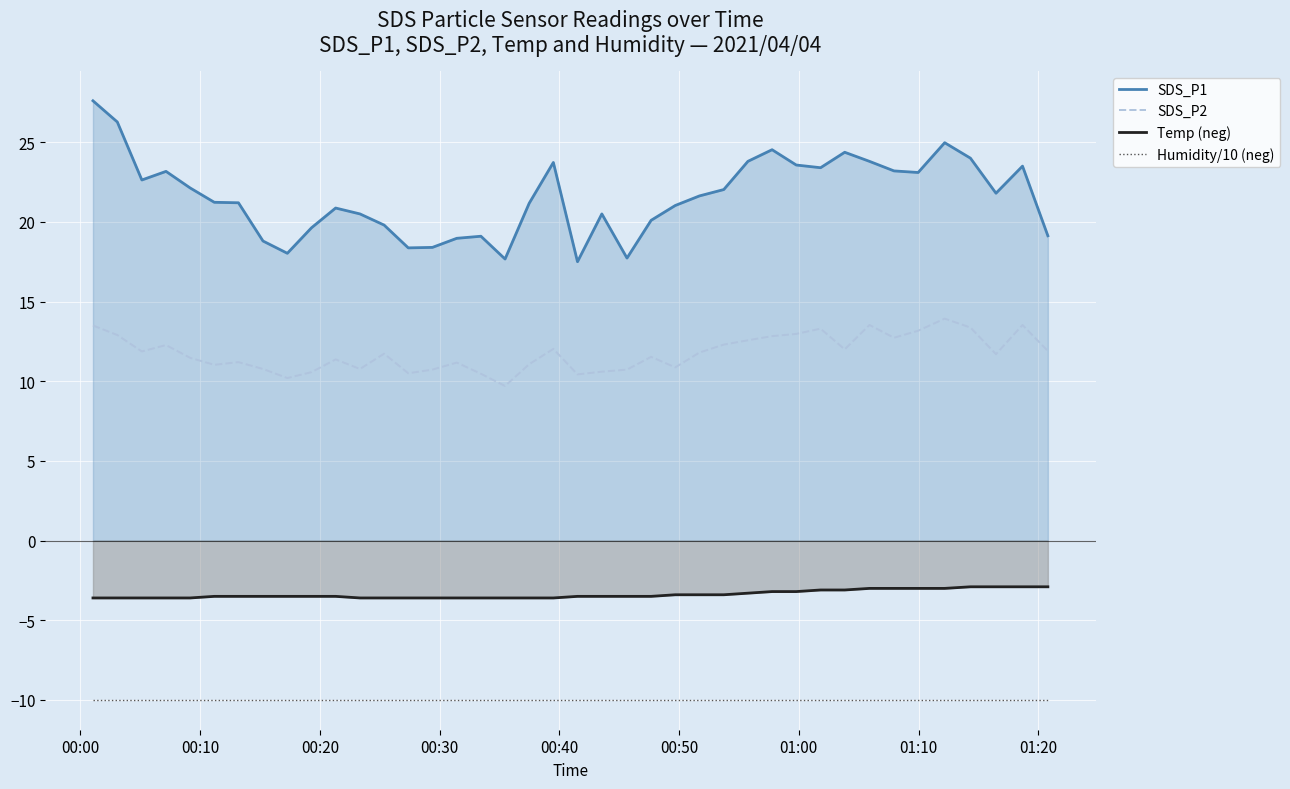

List the series in order of their peak value, lowest first.

Humidity/10 (neg), Temp (neg), SDS_P2, SDS_P1